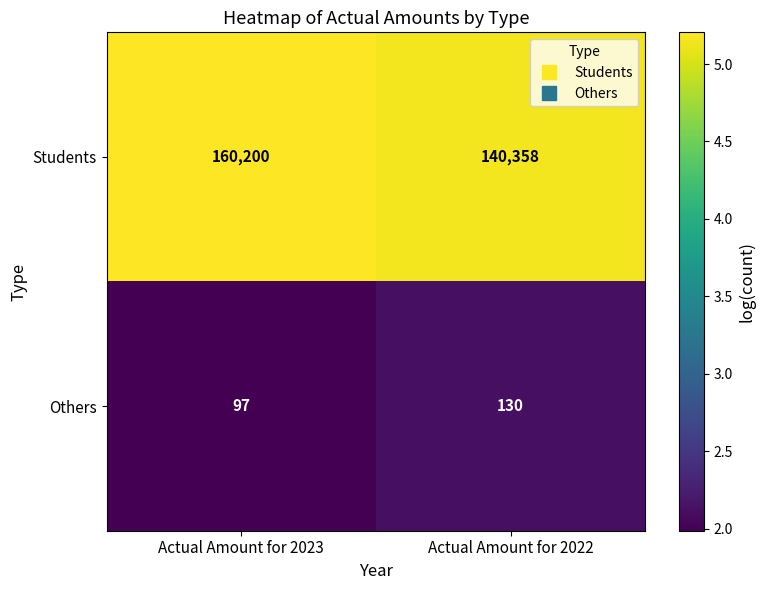

Which series has the largest range (max minus min)?

Students